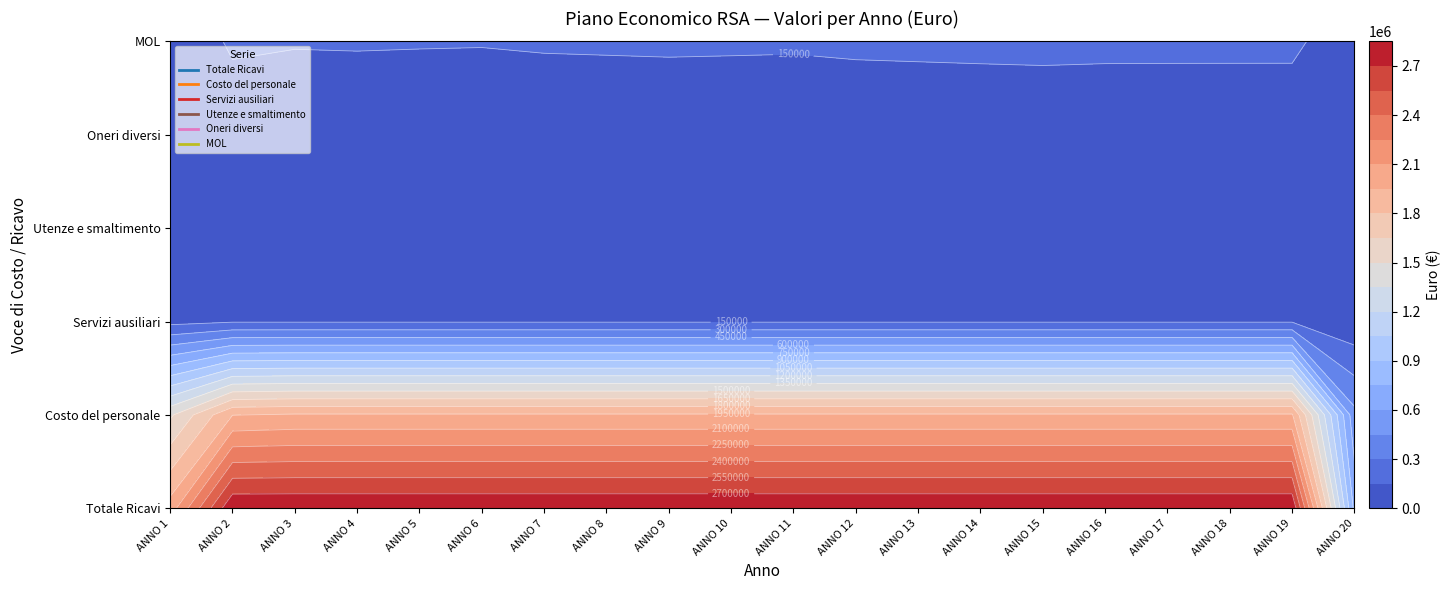

Which category has the highest value in the Totale Ricavi series?

ANNO 2